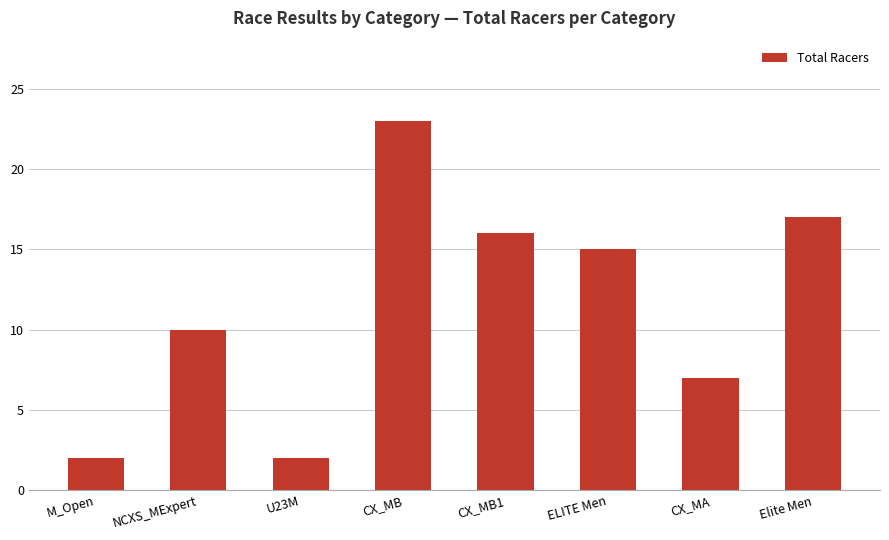

What is the smallest value displayed?

2